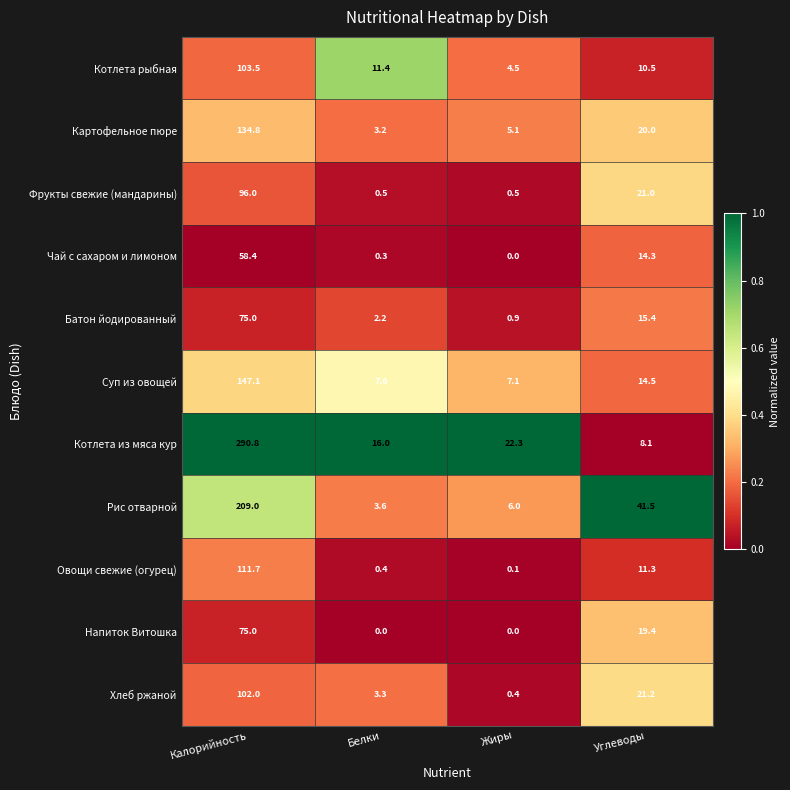

Between Калорийность and Углеводы, which series saw the biggest shift?

Котлета из мяса кур